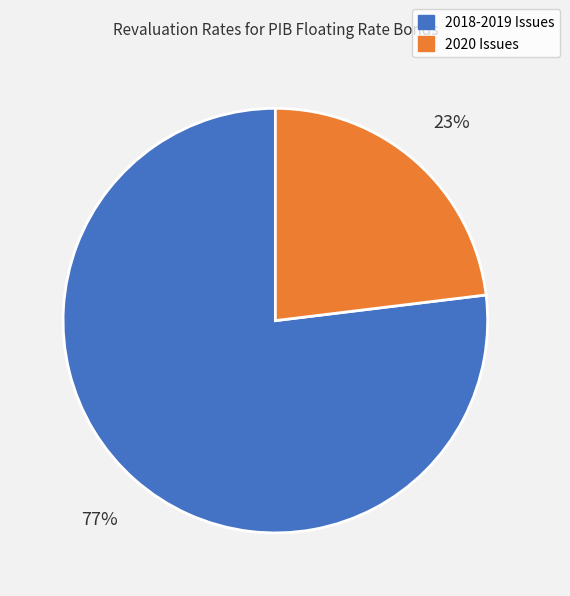

To the nearest percent, what portion does 2020 Issues represent?

23%